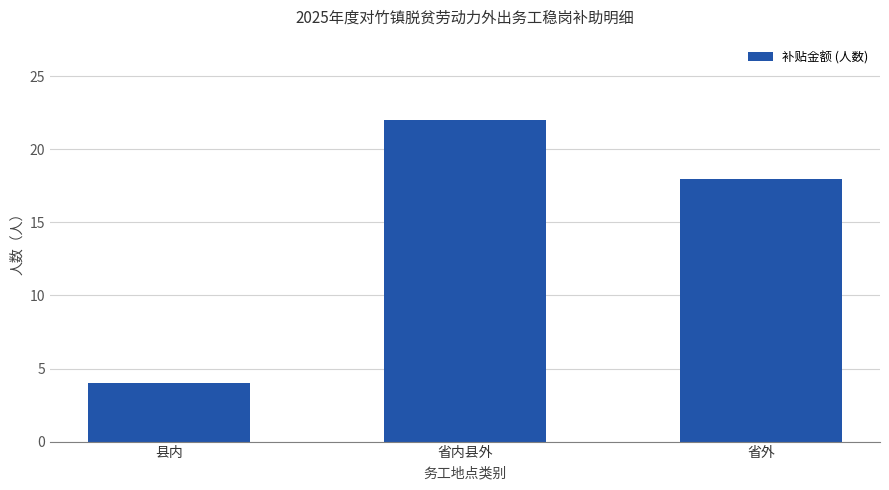

How many values are below 18?

1